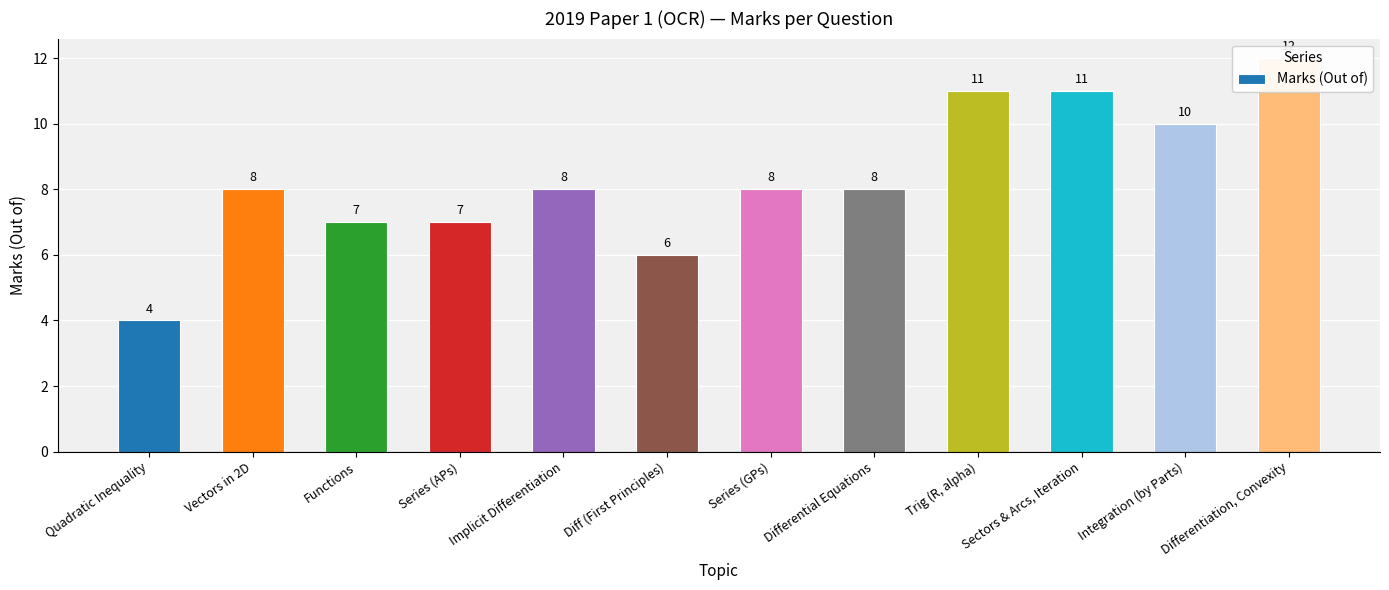

Reading left to right, what are all the values shown in this chart?

4	8	7	7	8	6	8	8	11	11	10	12